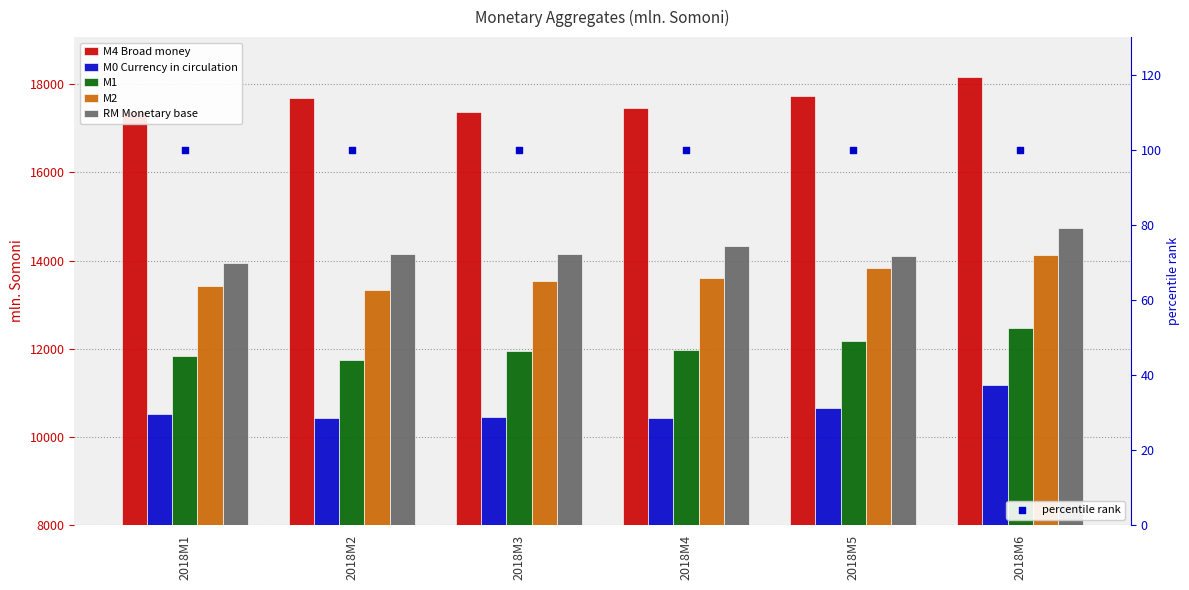

At which category is the sum across all series the highest?

2018M6